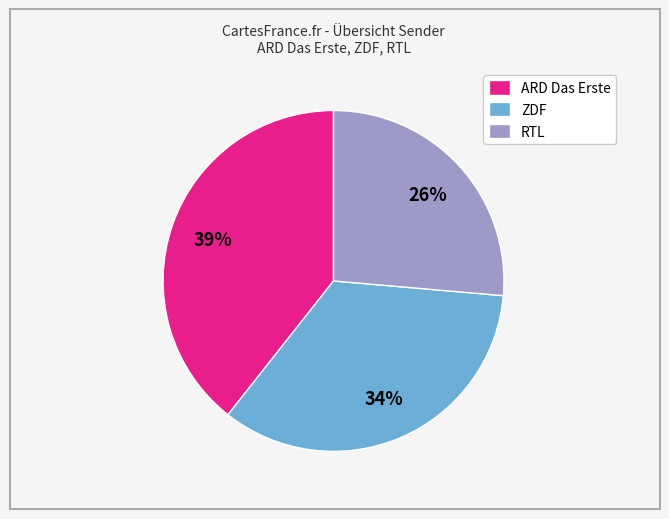

Is the sum of ZDF and ARD Das Erste greater than half?

Yes